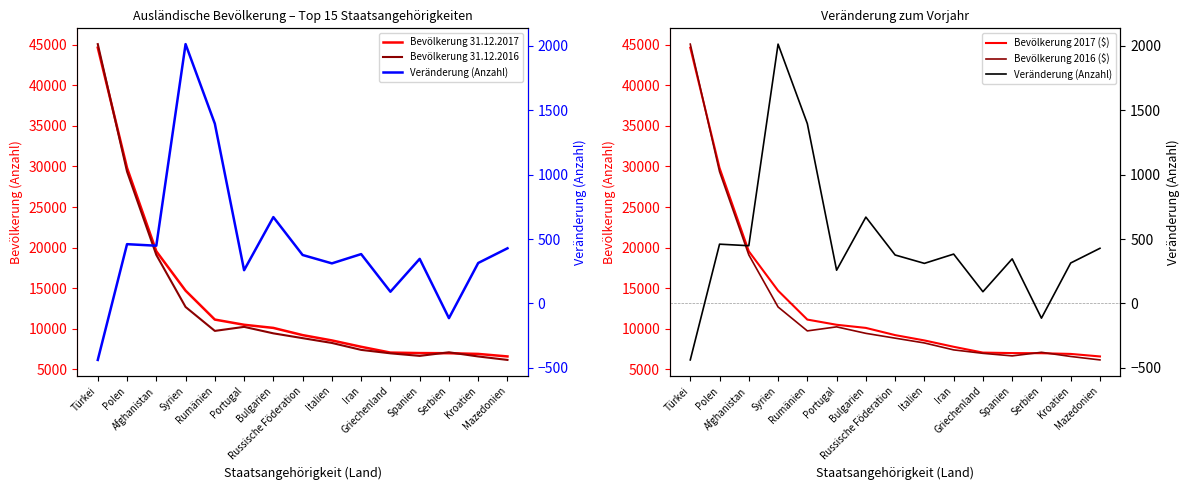

What is the value of the Veränderung (Anzahl) point at the 8th from the left?

376